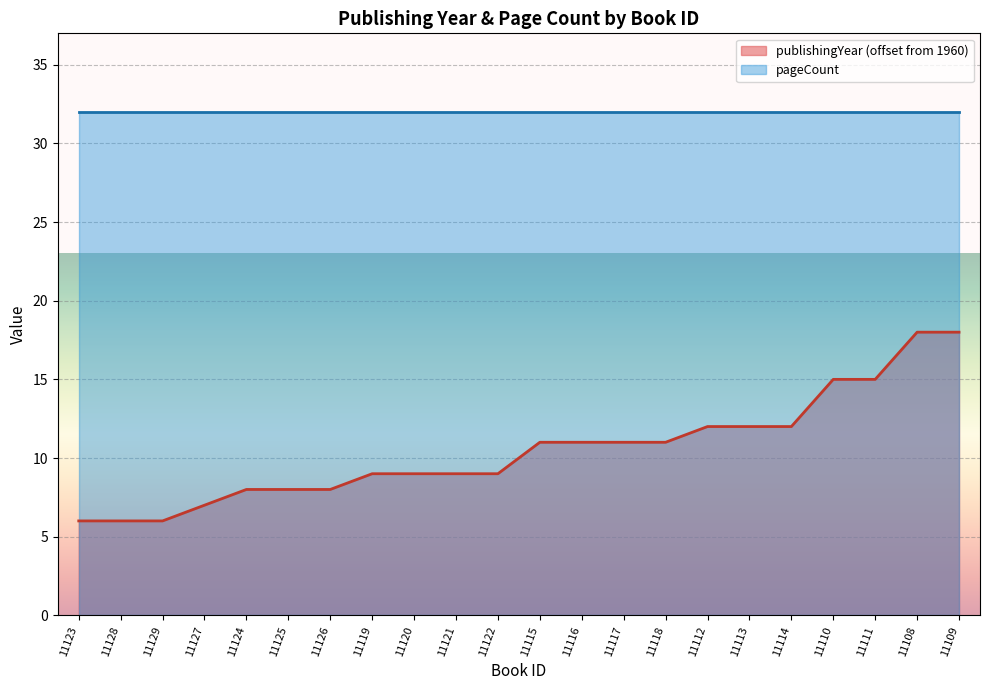

What is the label of the 4th point from the right?

11110